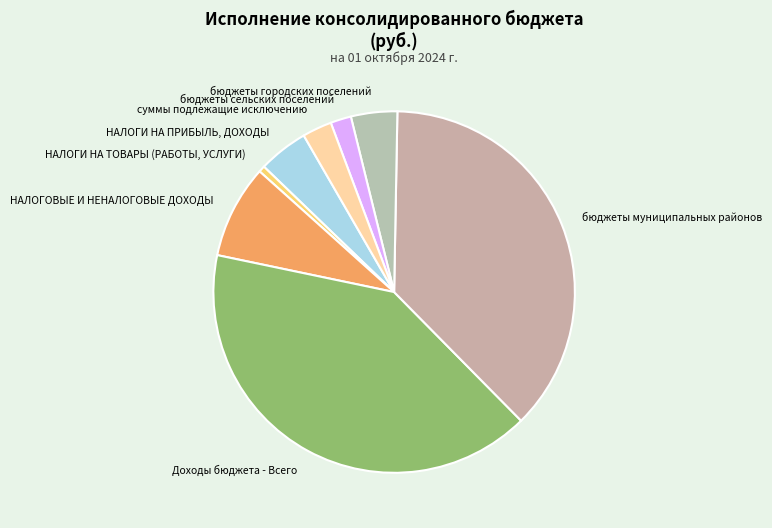

The Доходы бюджета - Всего slice represents 41% of the pie. True or false?

True